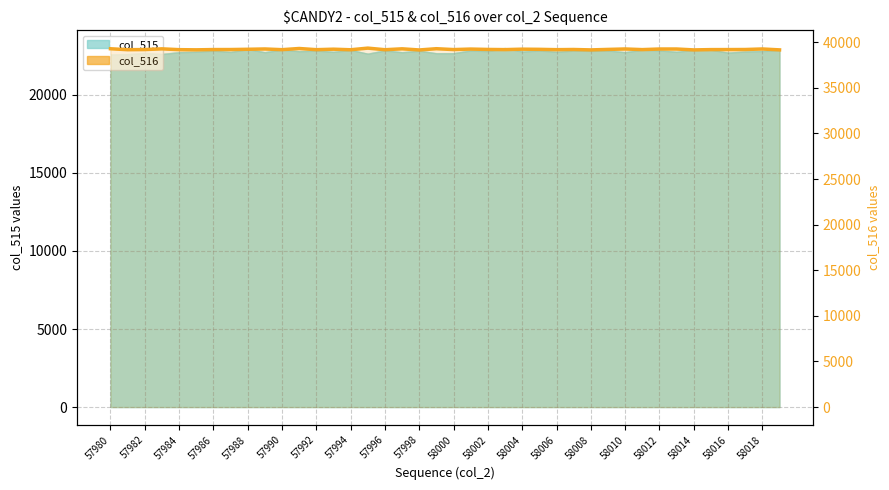

How many interior local valleys (lower than both neighbors) does the data have?

13